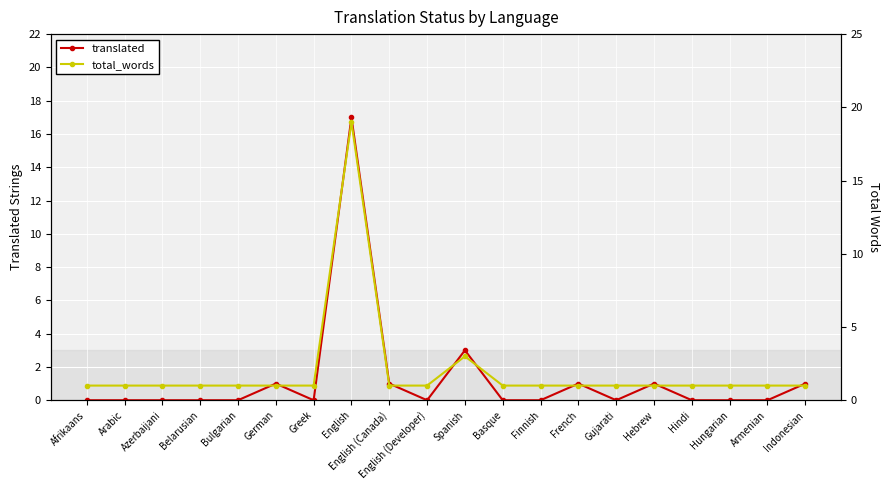

What are all the series names shown in the legend?

translated, total_words